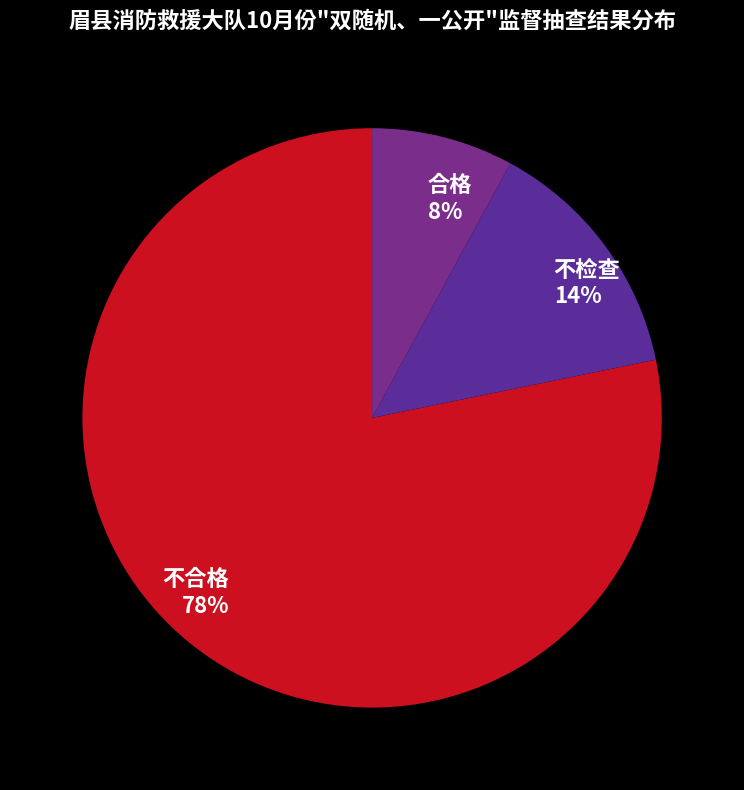

Which category accounts for the majority?

不合格